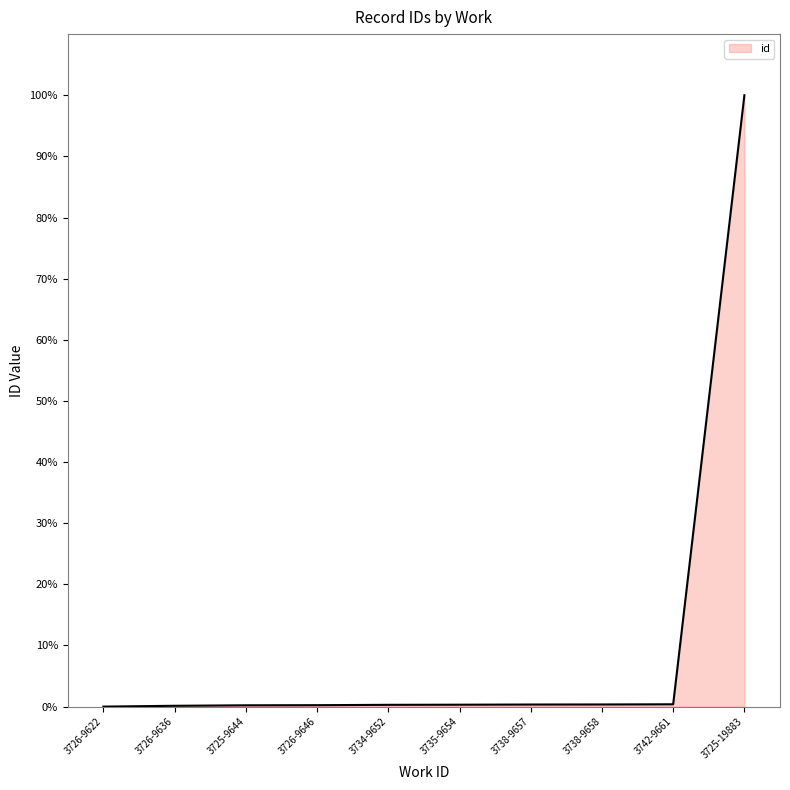

What is the maximum value shown in the chart?

100.0